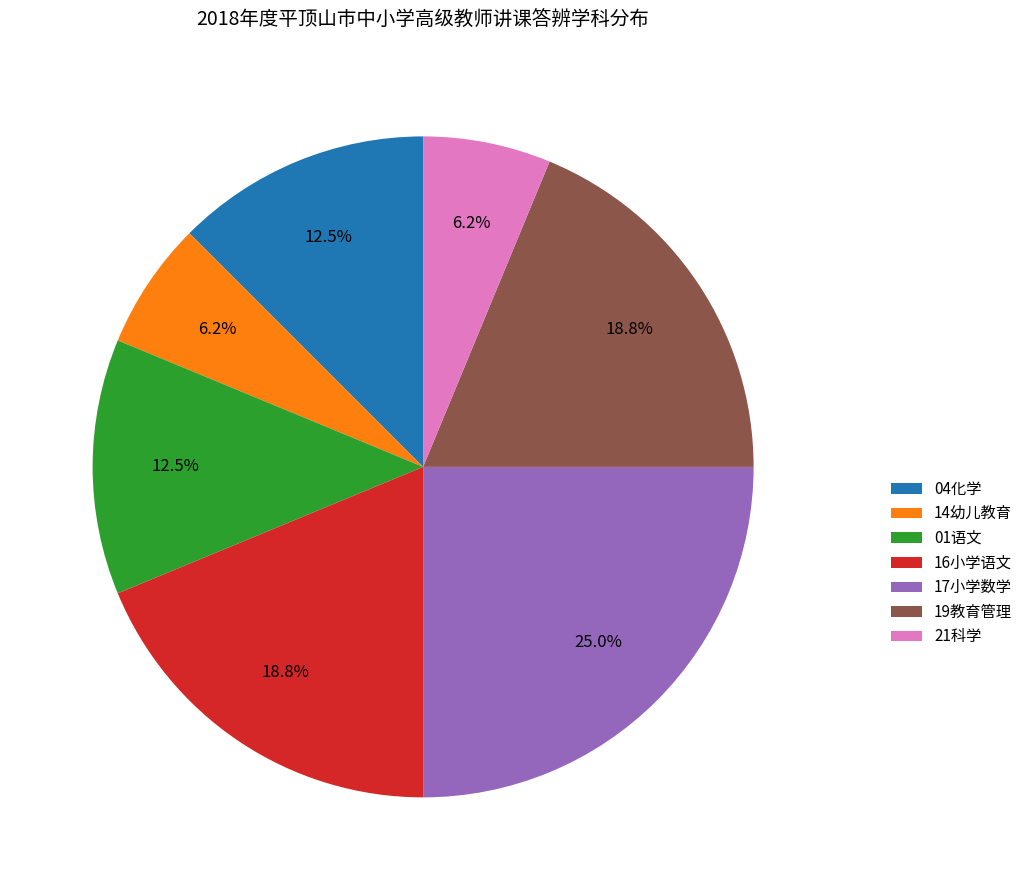

Which slice is the largest?

17小学数学